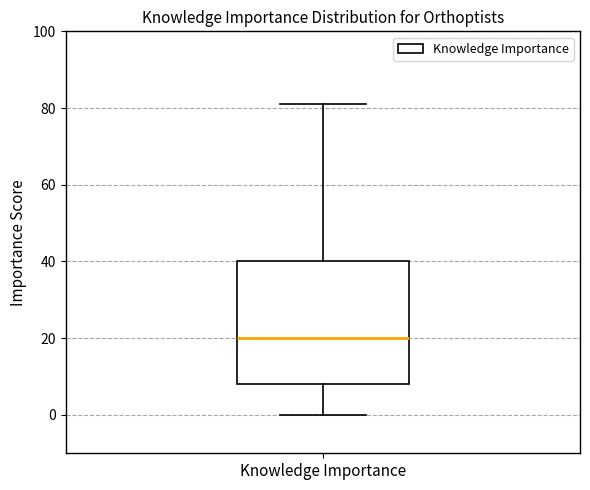

Read this box plot against the y-axis: the position of the median line, the range covered by the box, and the ends of both whiskers. The values are not printed on the chart, so give them approximately, as read against the axis.

median 20, box 8 to 40, whiskers 0 to 82